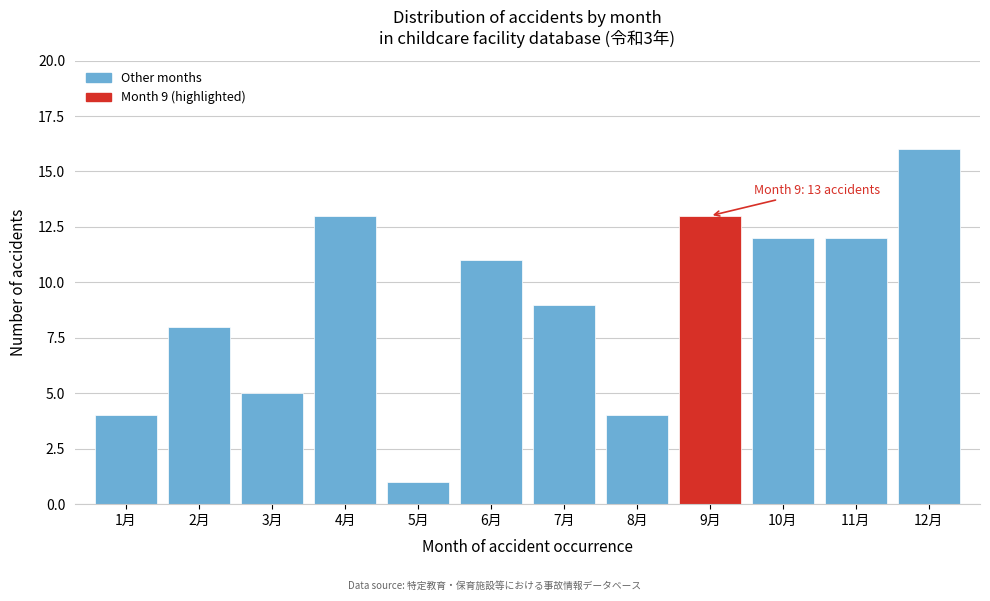

Reading right to left, what are all the values shown in this chart?

16	12	12	13	4	9	11	1	13	5	8	4